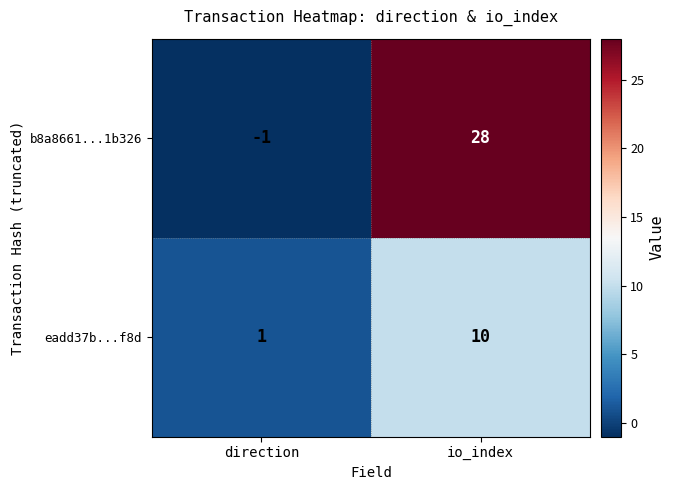

What is the minimum value shown in the chart?

-1